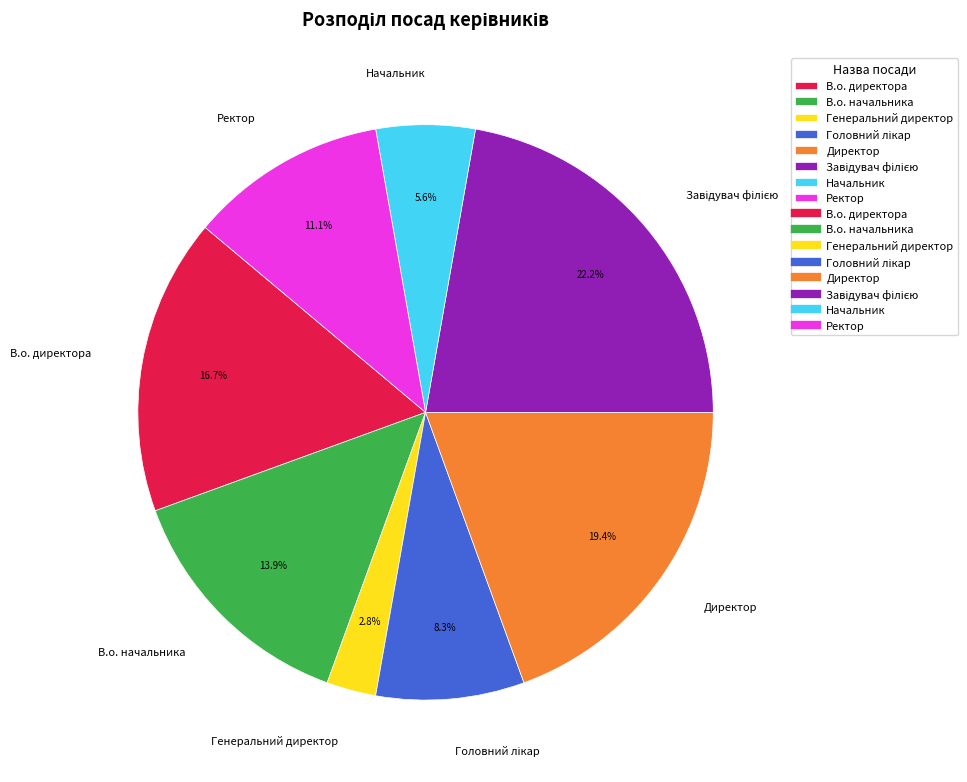

Does any single category account for the majority?

No